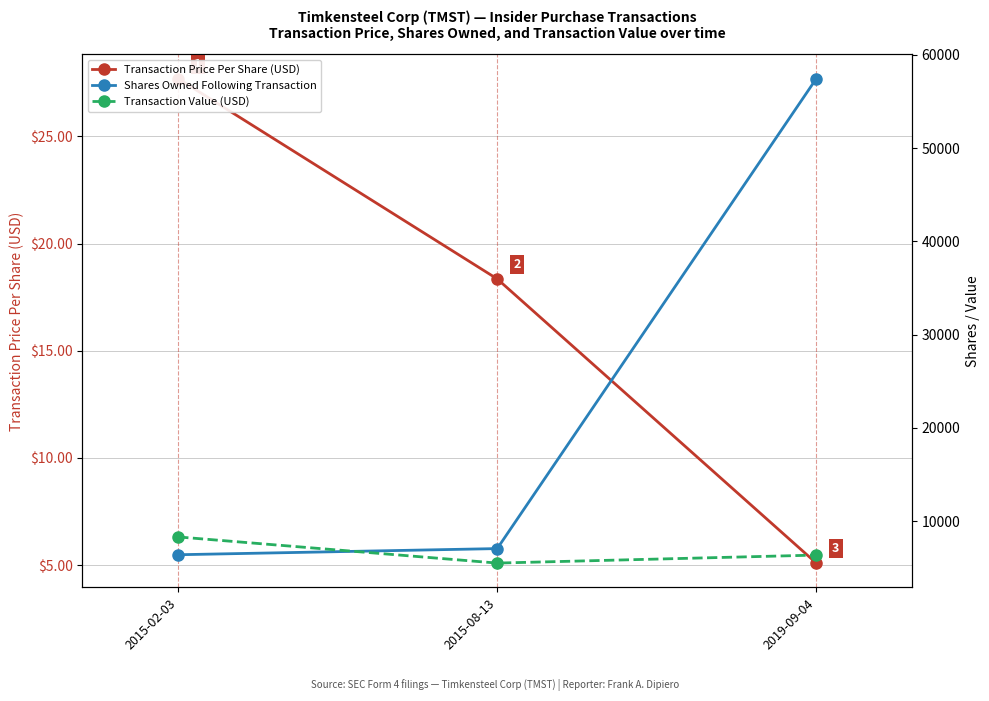

Reading right to left, what are all the values shown in this chart?

Transaction Price Per Share (USD): 2019-09-04=5.1	2015-08-13=18.4	2015-02-03=27.7
Shares Owned Following Transaction: 2019-09-04=57431.0	2015-08-13=7059.0	2015-02-03=6400.0
Transaction Value (USD): 2019-09-04=6363.0	2015-08-13=5505.0	2015-02-03=8308.0